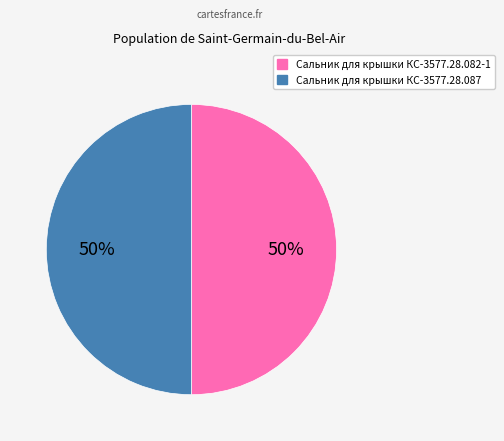

What percentage is the Сальник для крышки КС-3577.28.087 slice, to the nearest percent?

50%